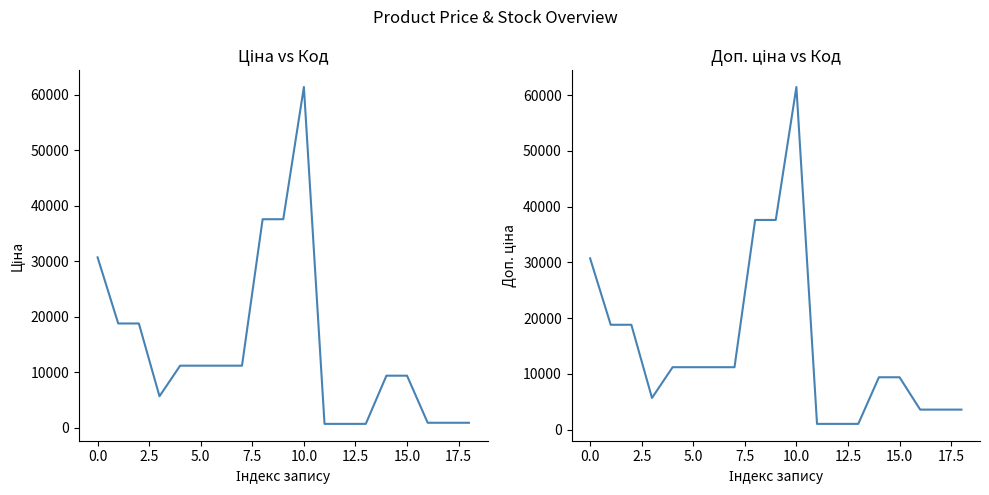

What is the difference between the second highest and second lowest values in the Доп. ціна series?

36569.0